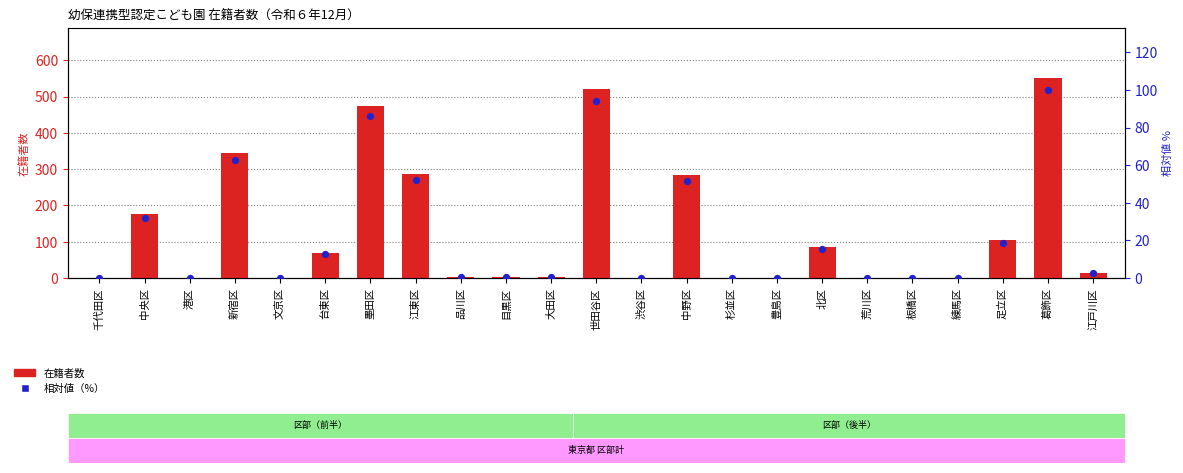

Which series contains the lowest Y value?

在籍者数